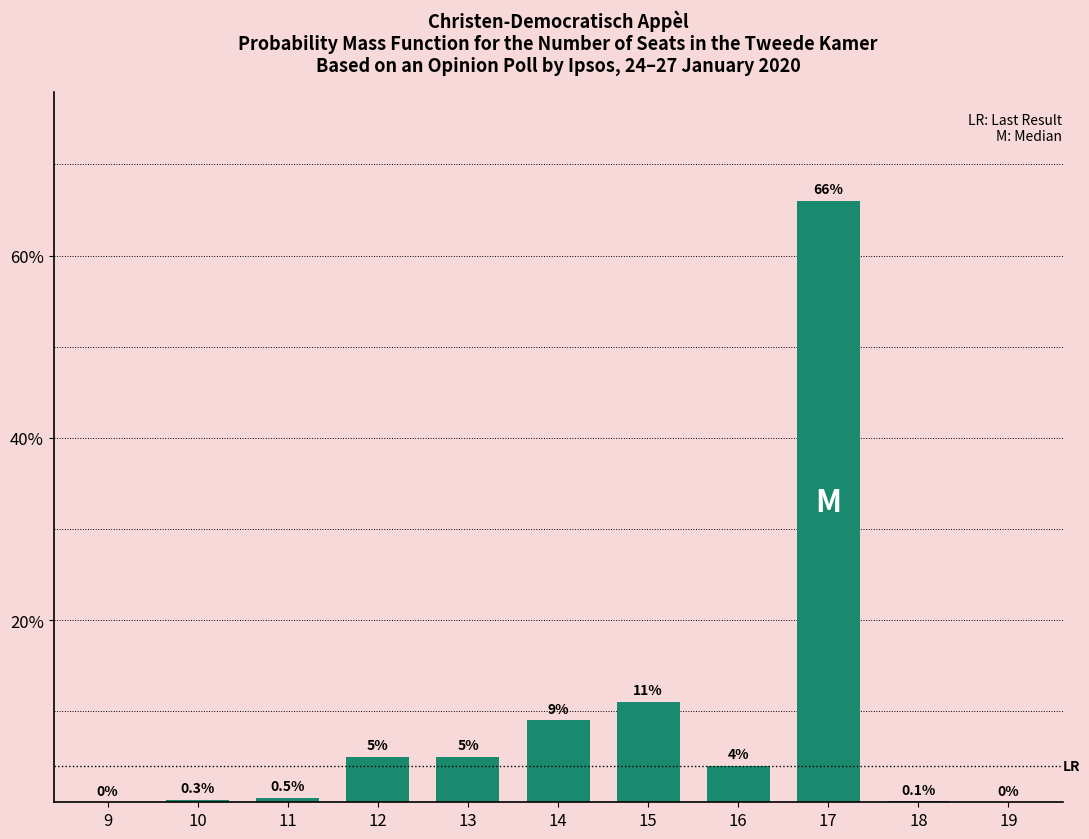

Reading left to right, transcribe all the data shown in this chart.

9=0.0	10=0.3	11=0.5	12=5.0	13=5.0	14=9.0	15=11.0	16=4.0	17=66.0	18=0.1	19=0.0